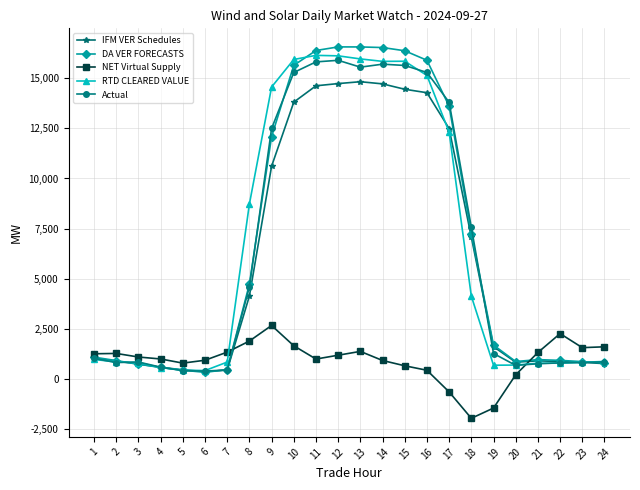

Does the chart display data point markers on the line(s)?

Yes